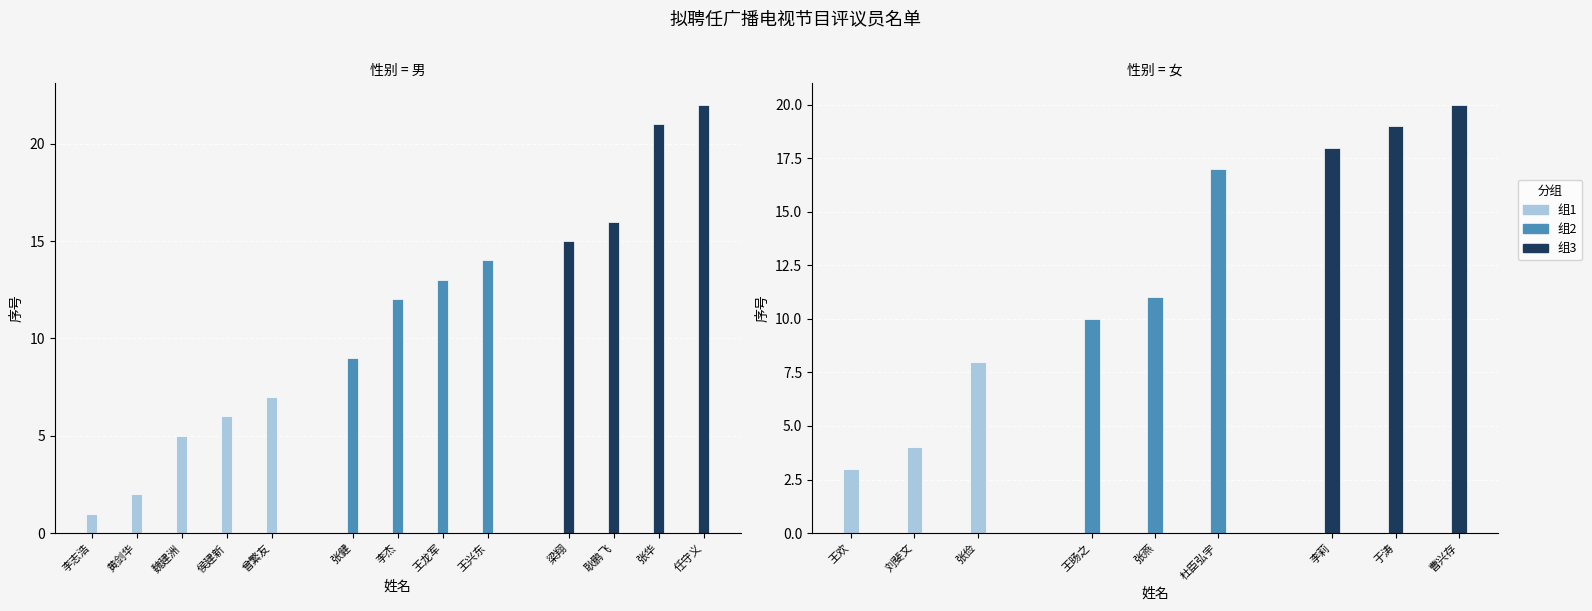

How many groups of bars are there?

3